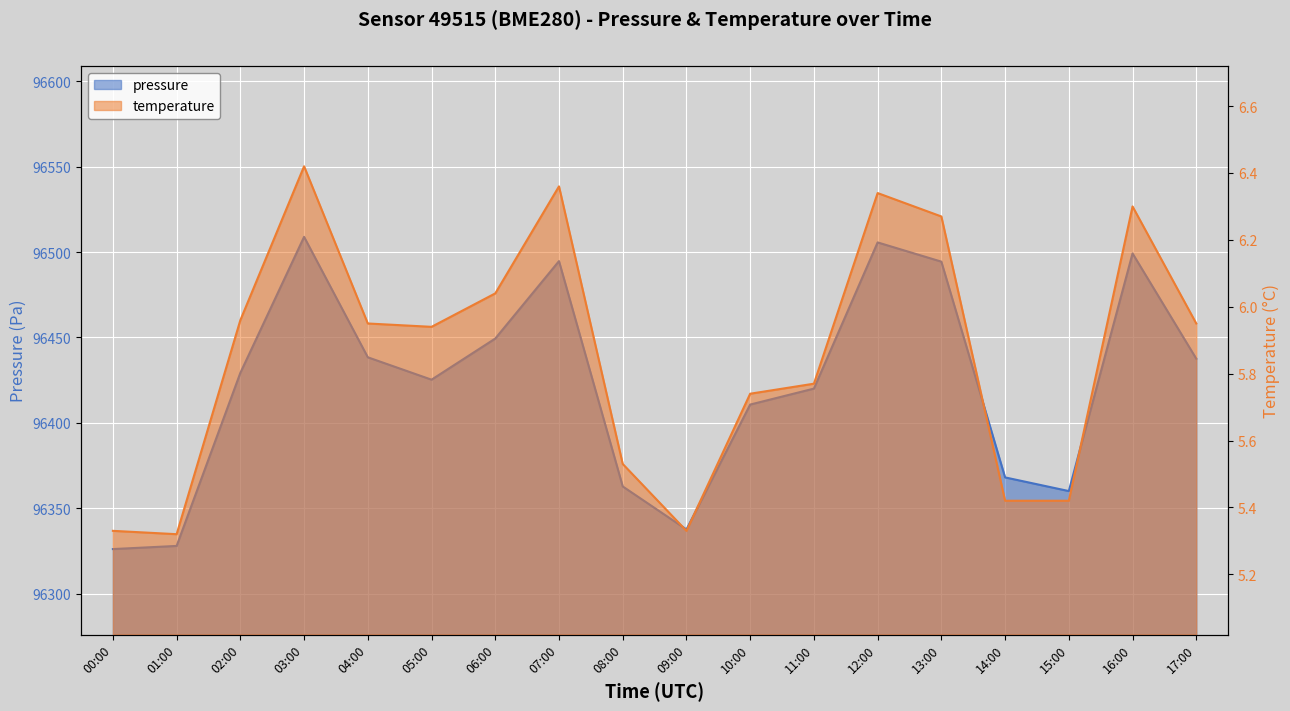

Which has a higher value, 08:00 or 10:00?

10:00